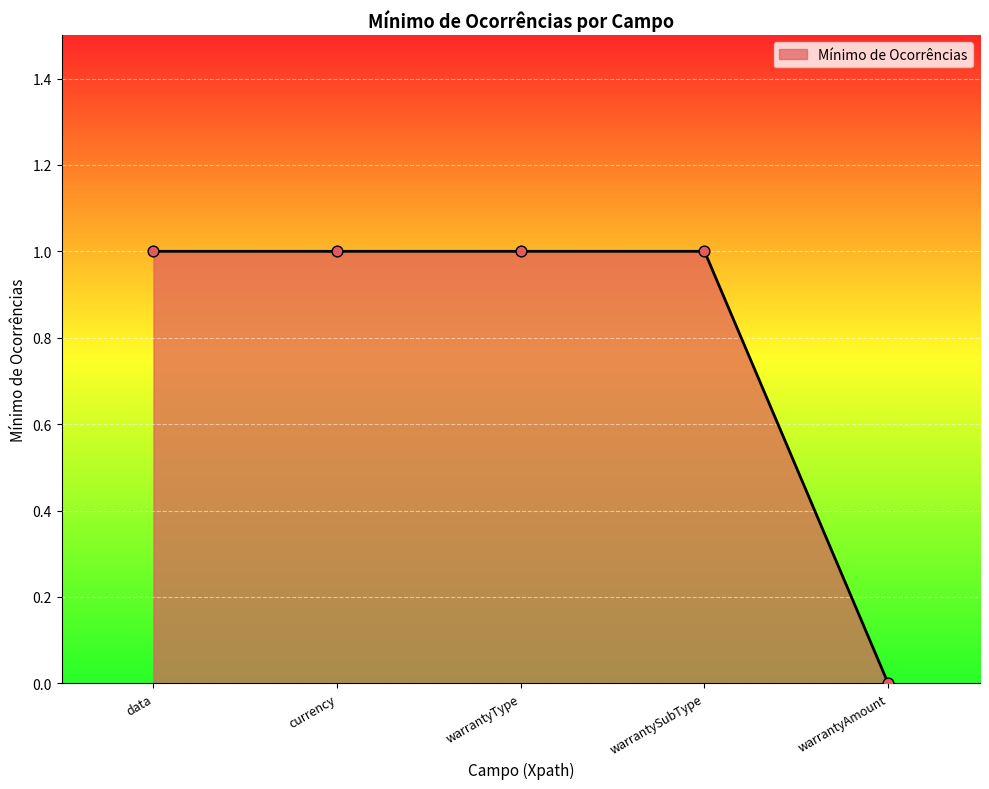

Approximately how many times larger is the value at currency compared to warrantyType?

1.0